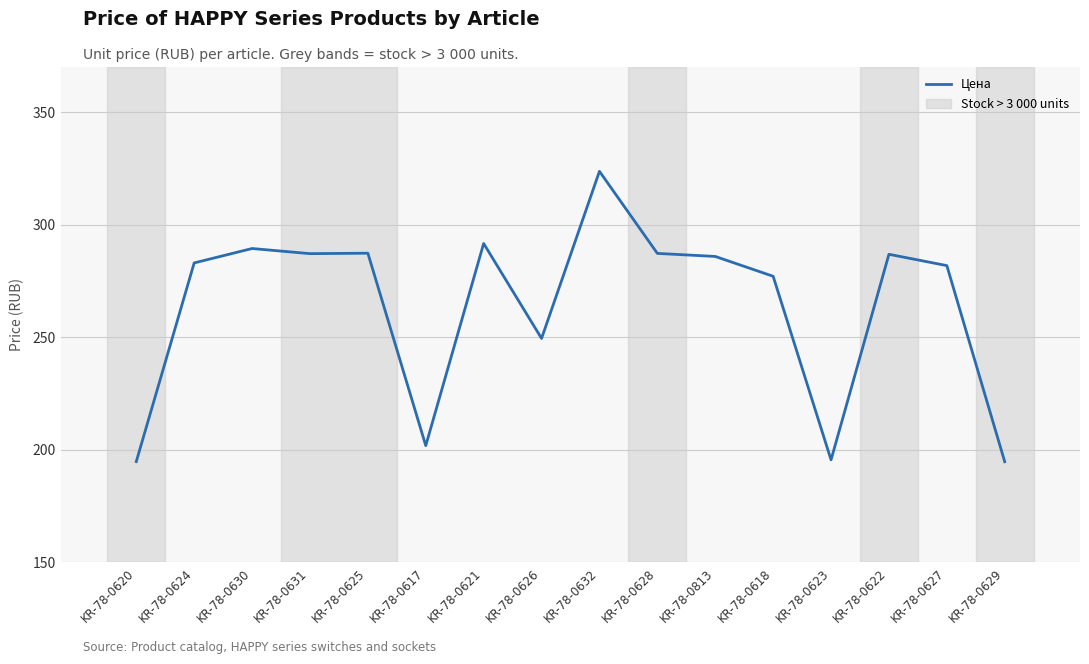

Count the number of values greater than 285.

8